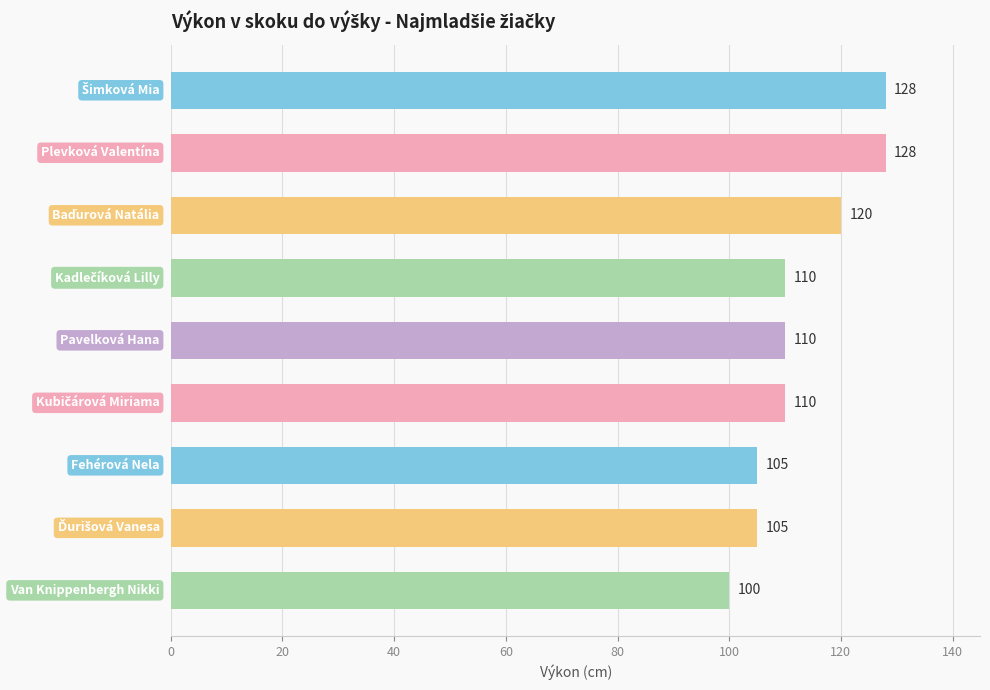

How many categories are shown in the chart?

9